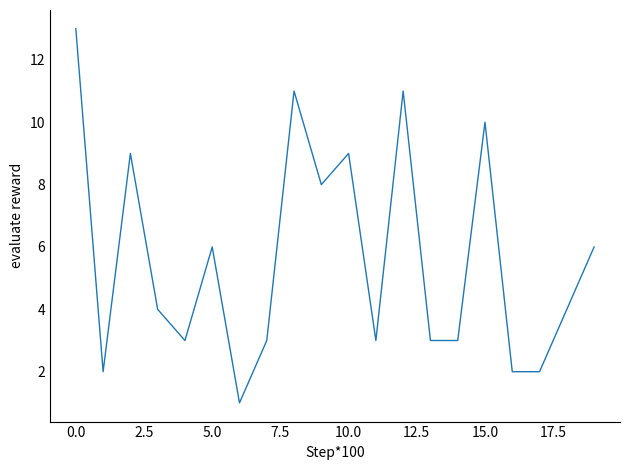

What is the maximum value shown in the chart?

13